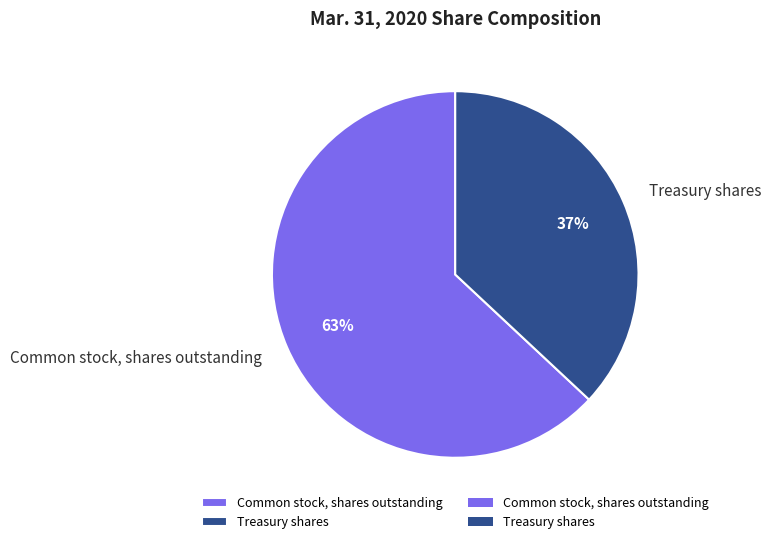

Rank the categories by value from highest to lowest.

Common stock, shares outstanding, Treasury shares